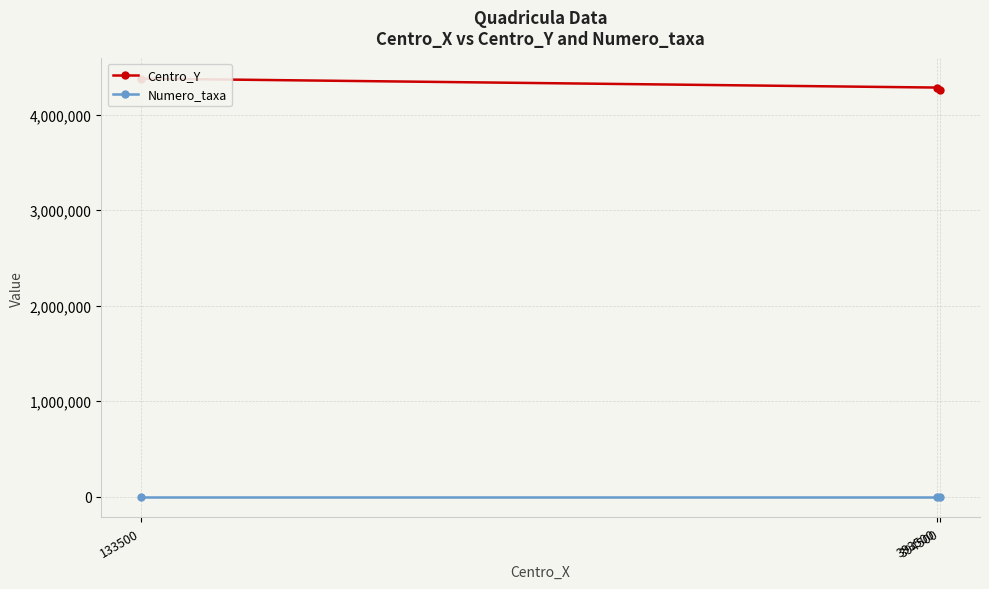

How many categories are shown in the chart?

3